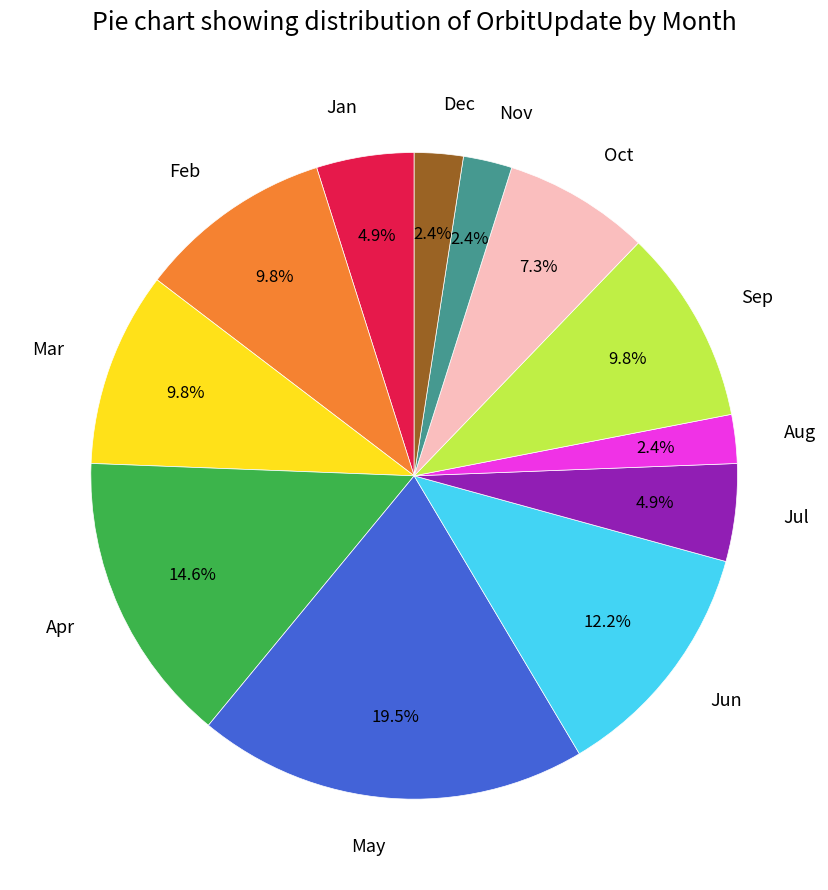

How many slices are in this pie chart?

12